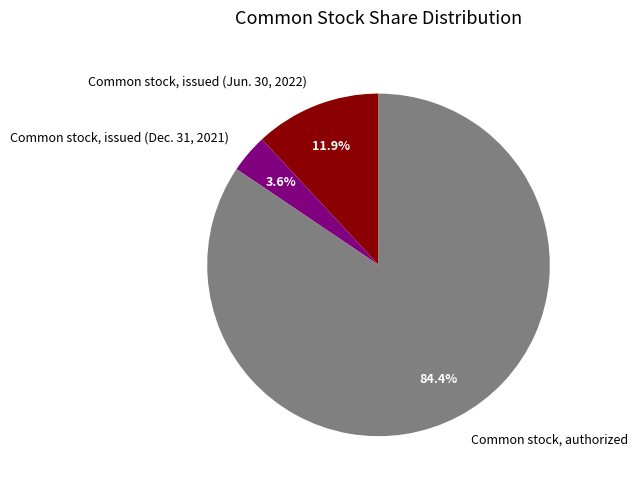

Rank the categories by value from highest to lowest.

Common stock, authorized, Common stock, issued (Jun. 30, 2022), Common stock, issued (Dec. 31, 2021)